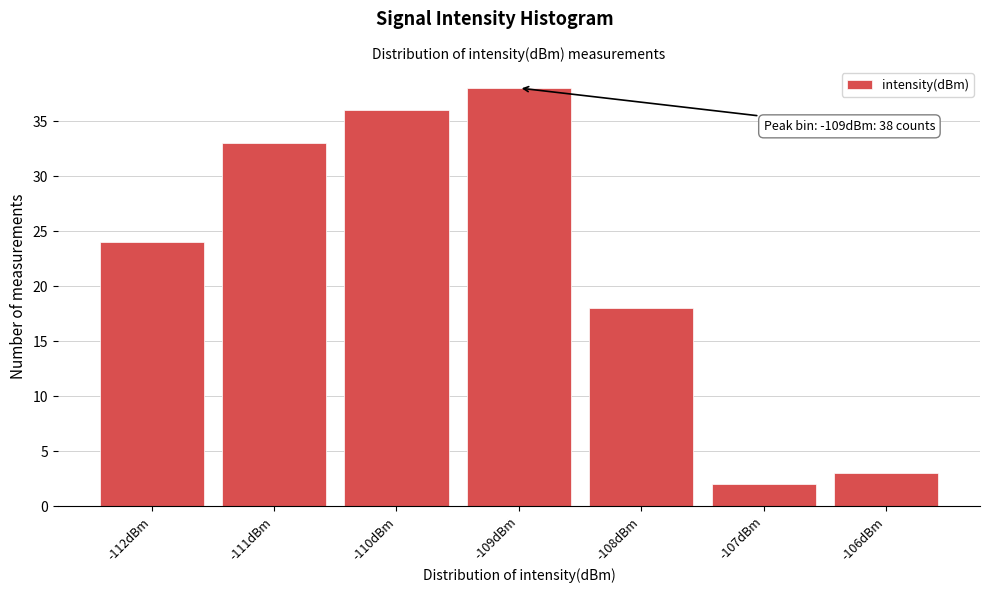

Reading right to left, what are all the values shown in this chart?

-106dBm=3	-107dBm=2	-108dBm=18	-109dBm=38	-110dBm=36	-111dBm=33	-112dBm=24